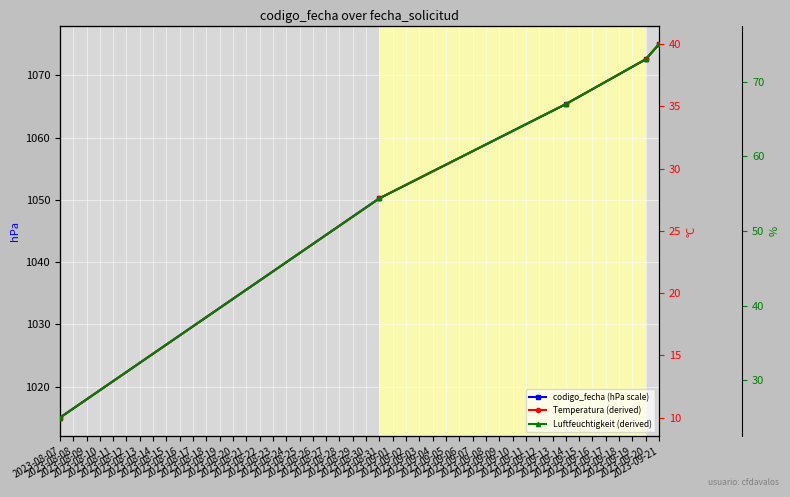

True or false: Luftfeuchtigkeit (derived) and Temperatura (derived) intersect in this chart.

False